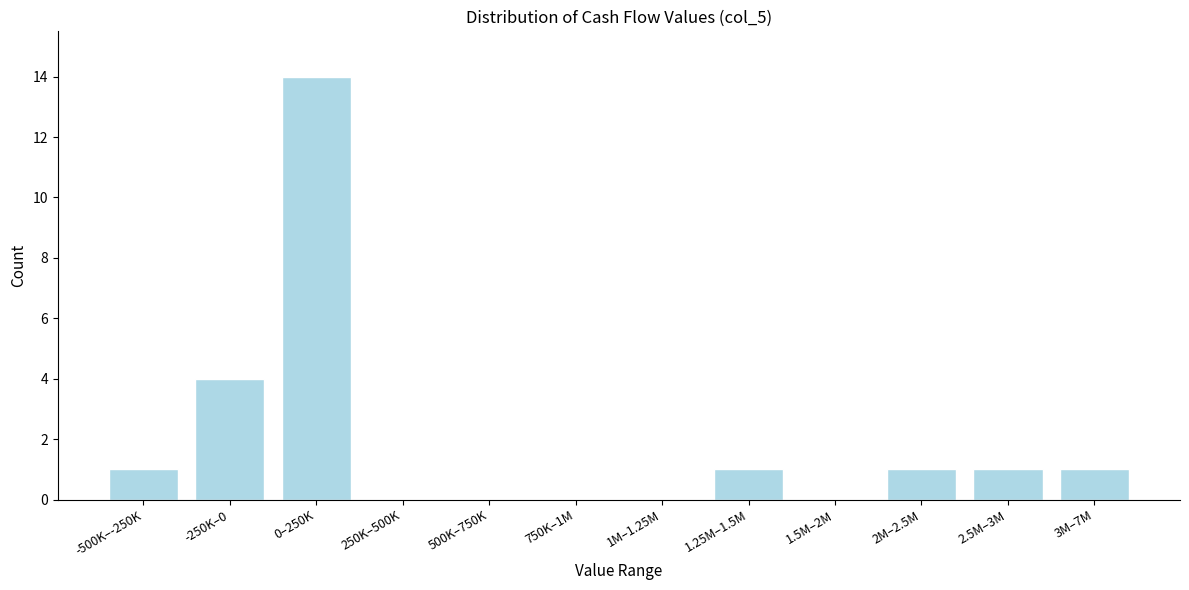

Where is the data nearest to the value 7?

-250K–0